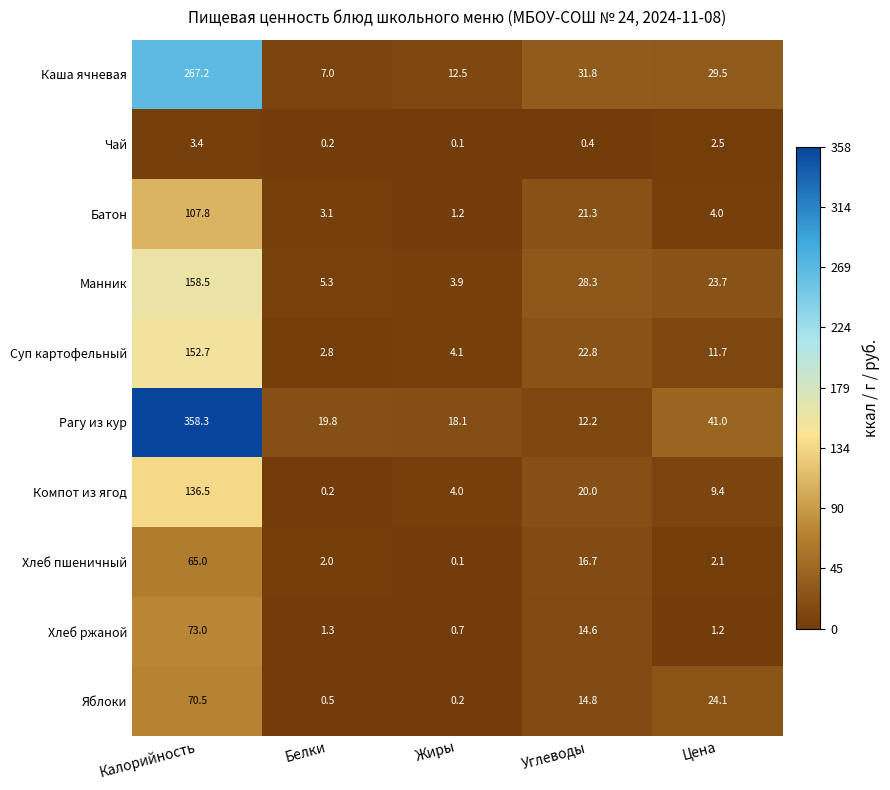

What is the spread (max minus min) of values at Жиры?

18.0